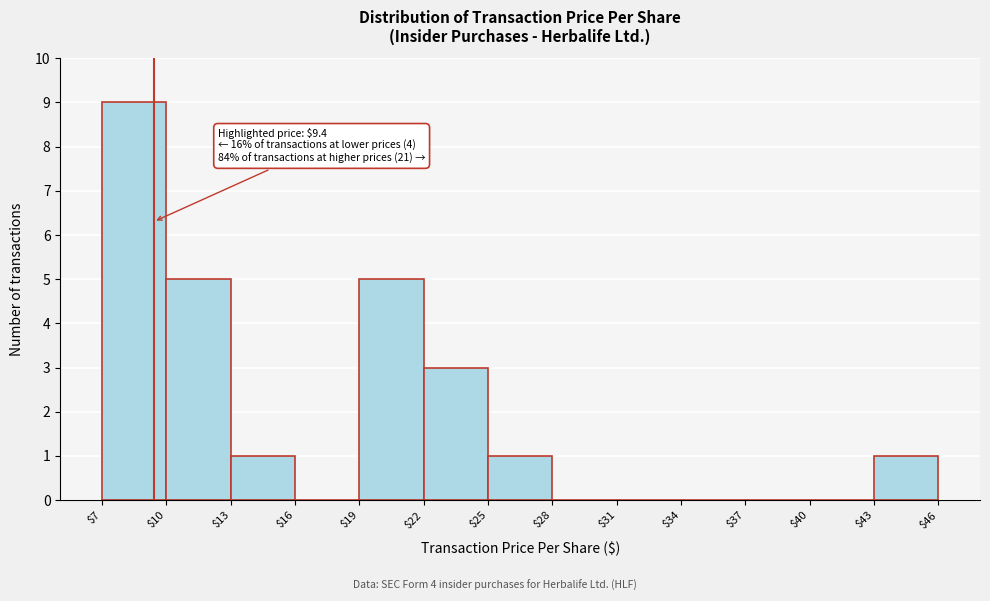

Which range on the x-axis has the tallest bar?

$7 to $10